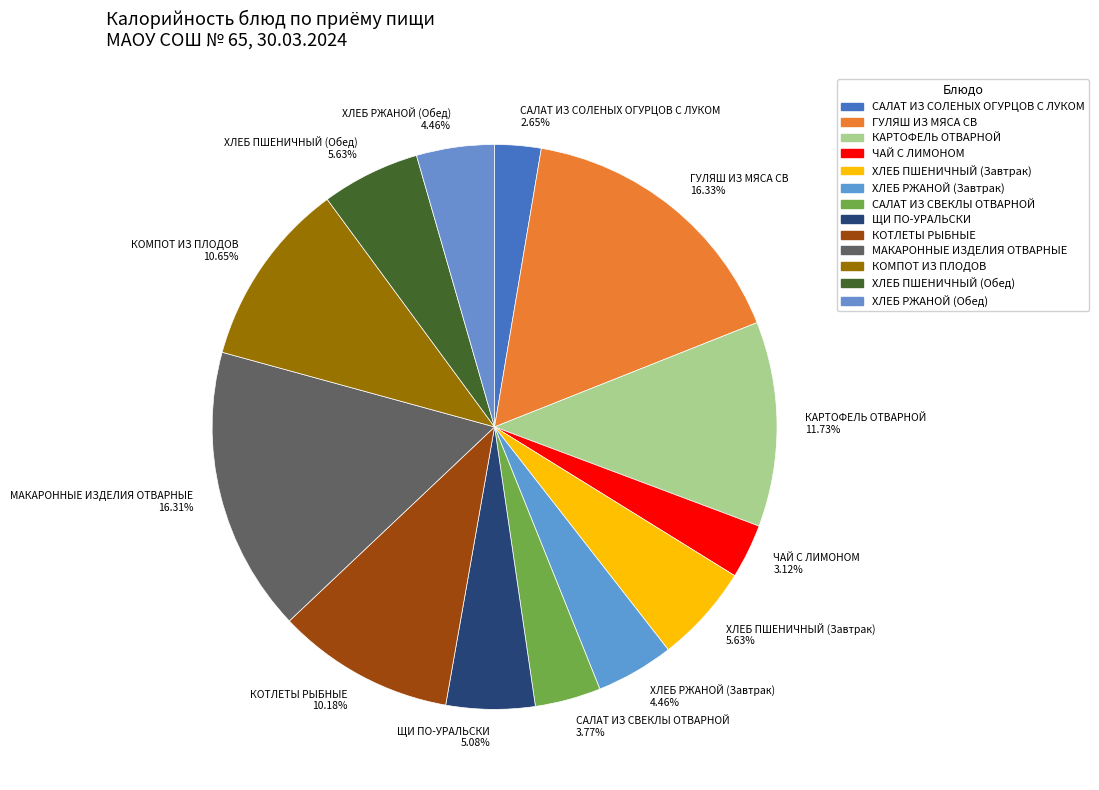

To the nearest percent, what portion does САЛАТ ИЗ СВЕКЛЫ ОТВАРНОЙ represent?

4%